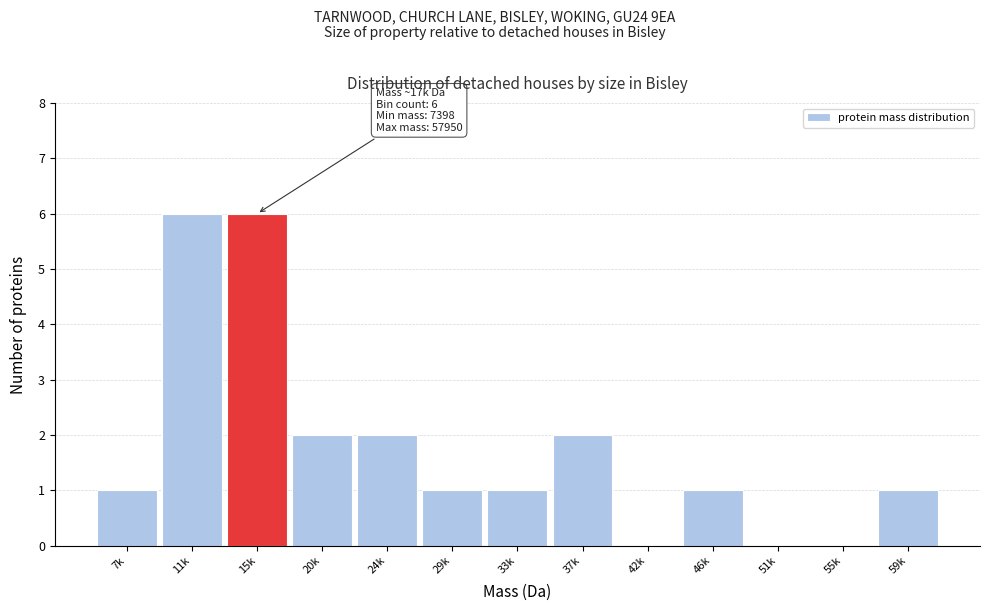

Reading right to left, extract all data points from this chart.

59k=1	55k=0	51k=0	46k=1	42k=0	37k=2	33k=1	29k=1	24k=2	20k=2	15k=6	11k=6	7k=1